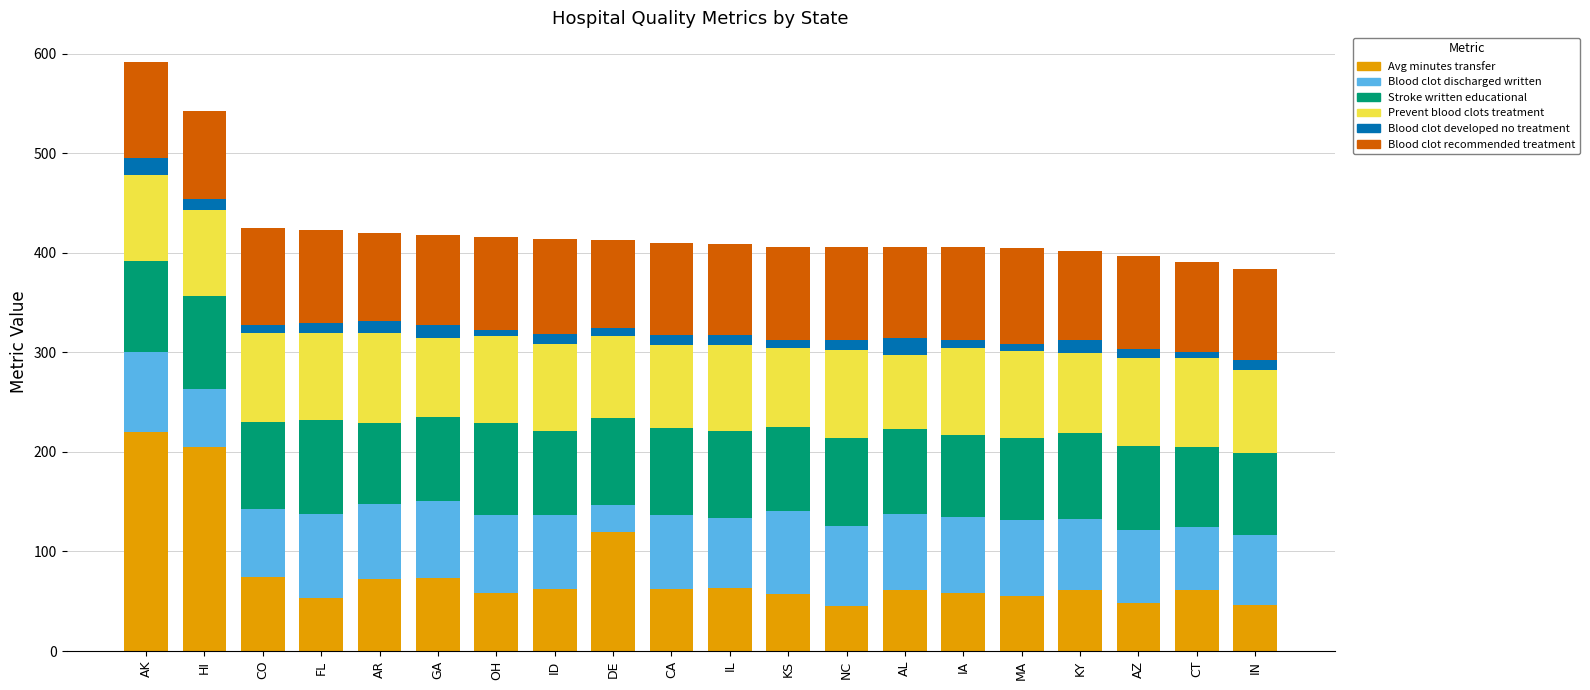

What is the maximum value for Avg minutes transfer?

220